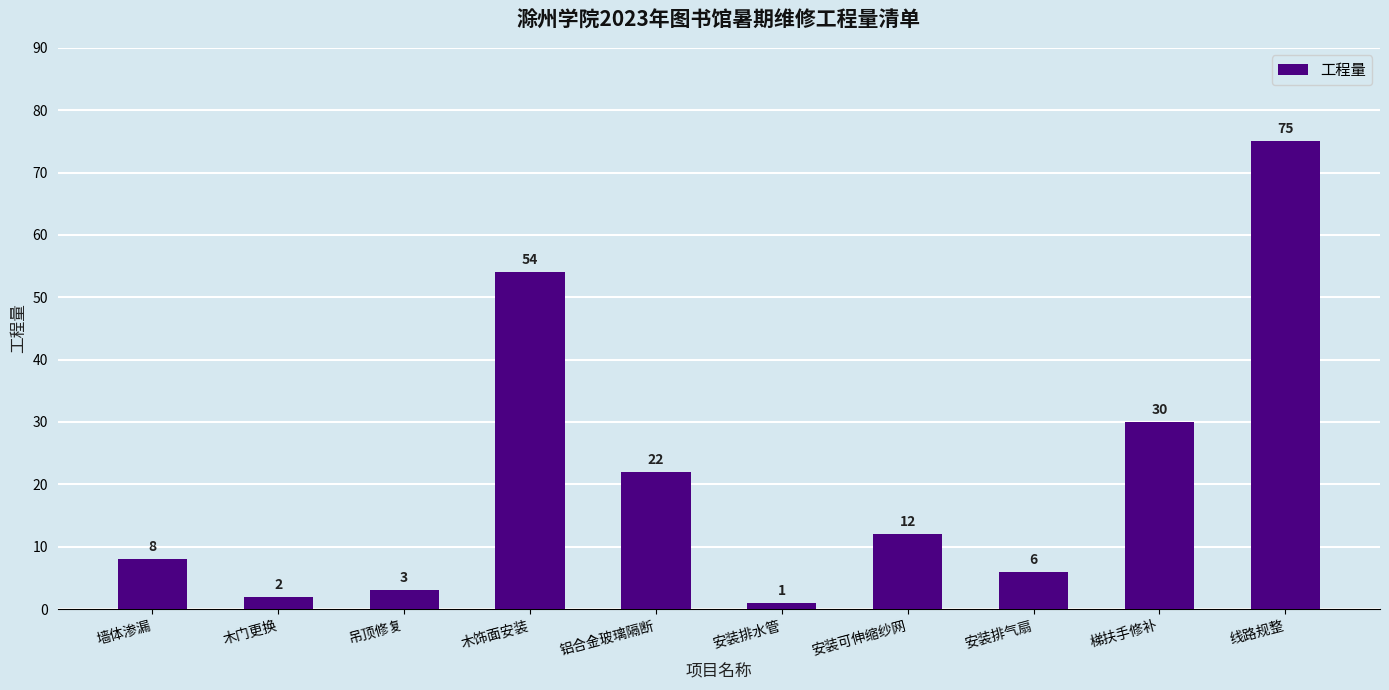

Reading left to right, extract all data points from this chart.

墙体渗漏=8	木门更换=2	吊顶修复=3	木饰面安装=54	铝合金玻璃隔断=22	安装排水管=1	安装可伸缩纱网=12	安装排气扇=6	梯扶手修补=30	线路规整=75